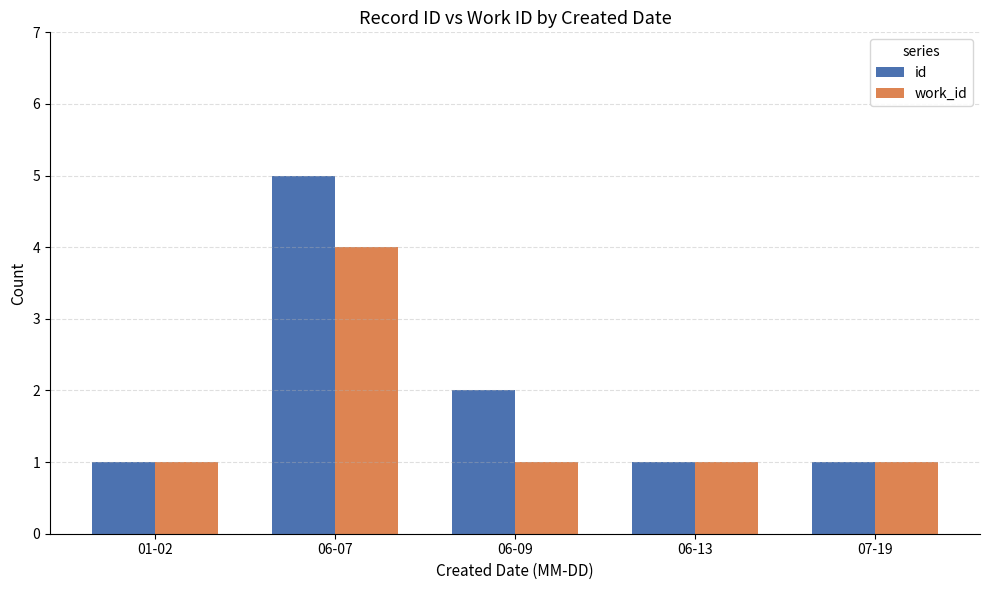

True or false: id has a value of 1 at 01-02.

True